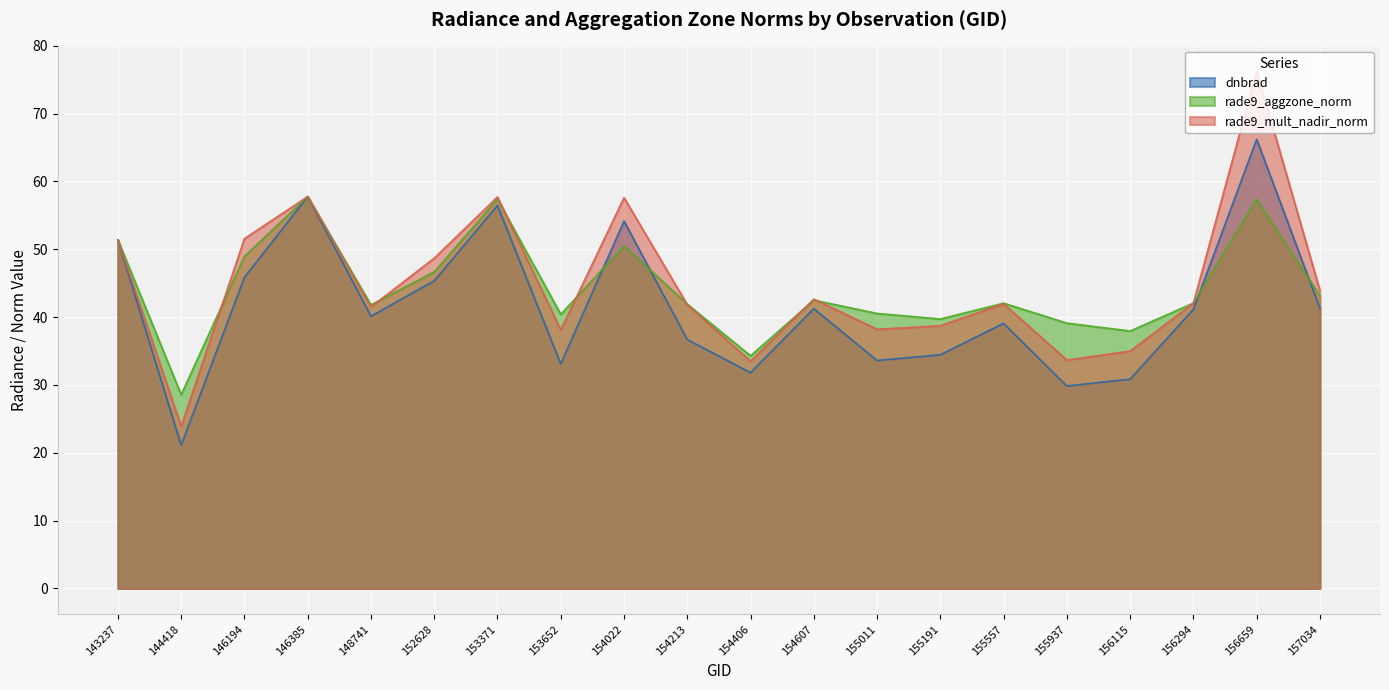

What is the value of the dnbrad point at the 16th from the left?

29.8